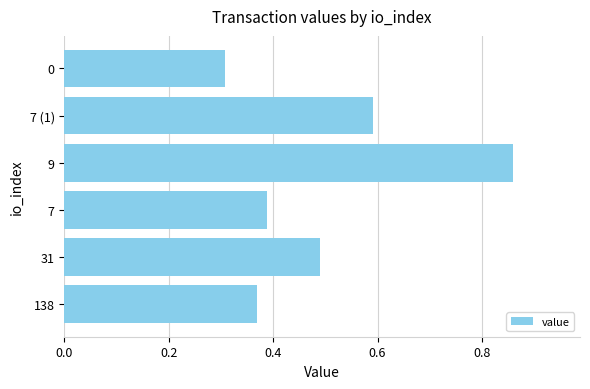

Which label corresponds to the largest value in the chart?

9